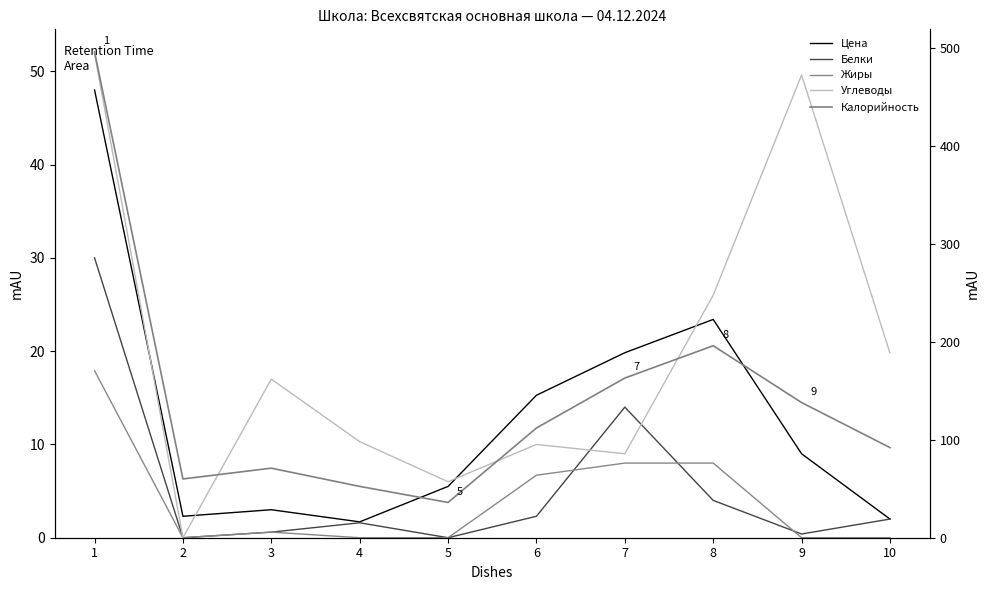

Rank the categories by Углеводы value from highest to lowest.

1, 9, 8, 10, 3, 4, 6, 7, 5, 2